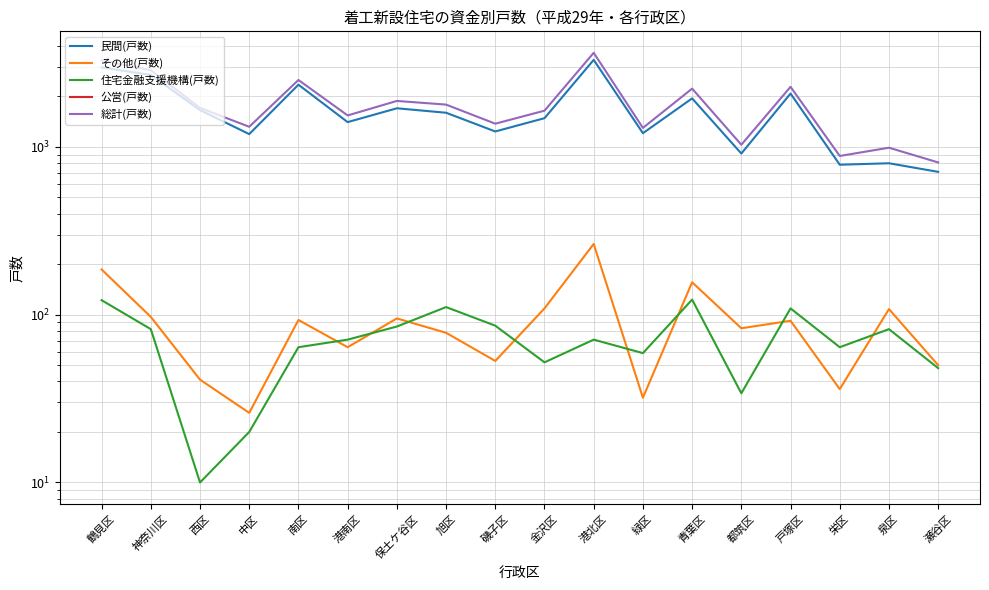

The 総計(戸数) series shows 2827.2 at 金沢区. True or false?

False